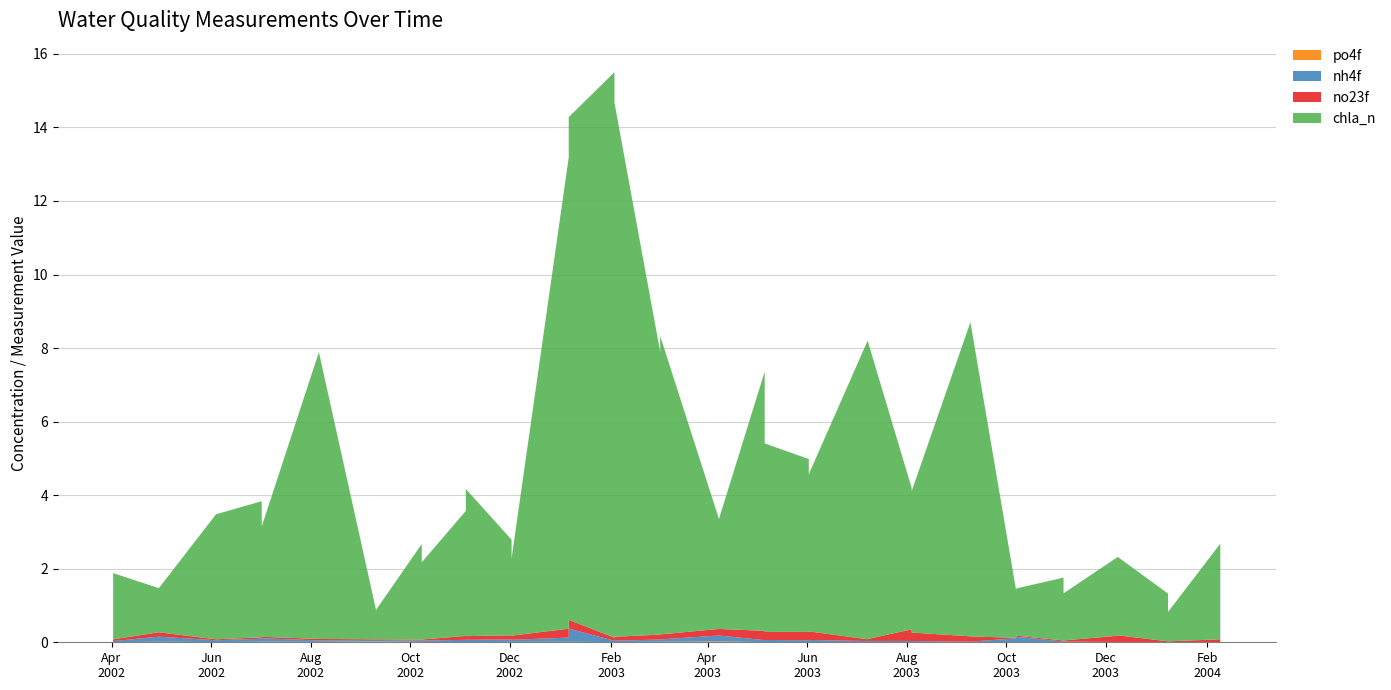

Reading left to right, transcribe all the data shown in this chart.

no23f: 0.1	0.0	0.1	0.0	0.0	0.0	0.0	0.0	0.0	0.0	0.1	0.1	0.1	0.1	0.2	0.2	0.1	0.1	0.1	0.1	0.2	0.3	0.2	0.2	0.2	0.0	0.1	0.3	0.2	0.1	0.1	0.0	0.0	0.0	0.0	0.2	0.2	0.0	0.0	0.1
chla_n: 1.8	1.8	1.2	3.4	3.7	3.0	7.8	0.8	2.6	2.1	3.4	4.0	2.6	2.1	12.8	13.7	15.4	14.5	7.7	8.1	3.0	7.0	5.1	4.7	4.3	8.1	8.1	3.8	3.8	8.5	8.5	1.3	1.3	1.7	1.3	2.1	2.1	1.3	0.8	2.6
nh4f: 0.0	0.0	0.1	0.0	0.1	0.1	0.0	0.0	0.0	0.0	0.1	0.1	0.1	0.1	0.1	0.4	0.0	0.0	0.1	0.1	0.2	0.1	0.1	0.1	0.1	0.0	0.0	0.0	0.0	0.0	0.0	0.1	0.1	0.0	0.0	0.0	0.0	0.0	0.0	0.0
po4f: 0.0	0.0	0.0	0.0	0.0	0.0	0.0	0.0	0.0	0.0	0.0	0.0	0.0	0.0	0.0	0.0	0.0	0.0	0.0	0.0	0.0	0.0	0.0	0.0	0.0	0.0	0.0	0.0	0.0	0.0	0.0	0.0	0.0	0.0	0.0	0.0	0.0	0.0	0.0	0.0